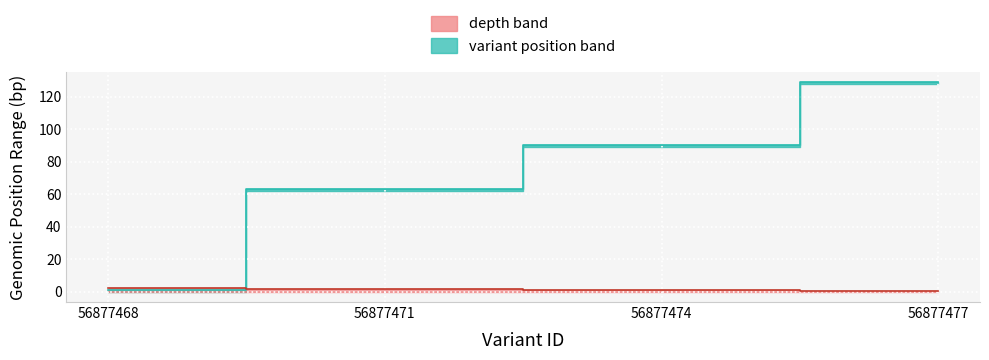

At which category is the sum across all series the highest?

56877477